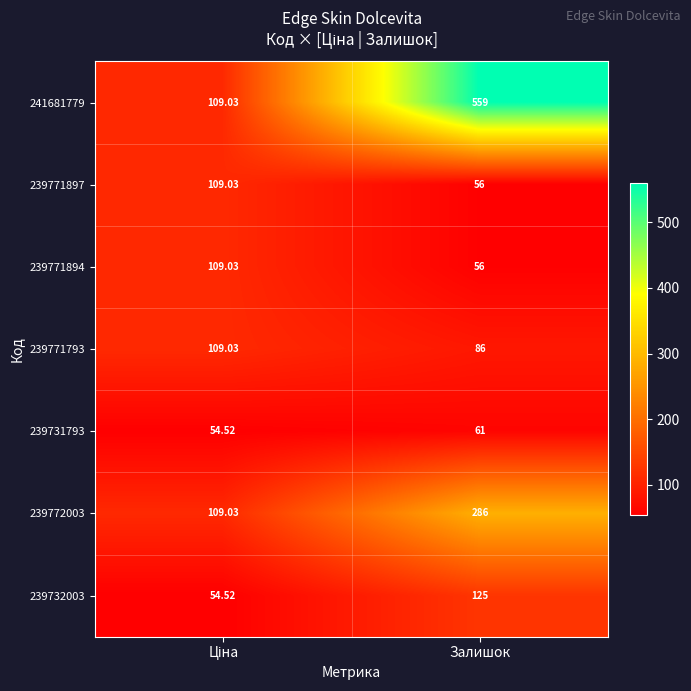

At which label does 239771894 reach its minimum?

Залишок